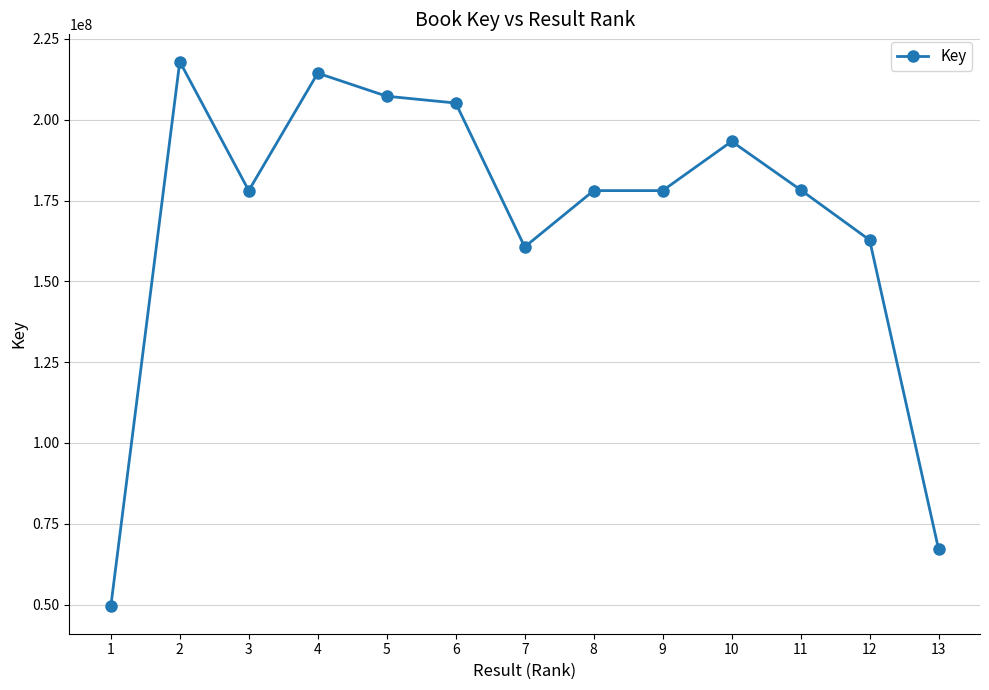

What is the difference between the second highest and second lowest values?

147342077